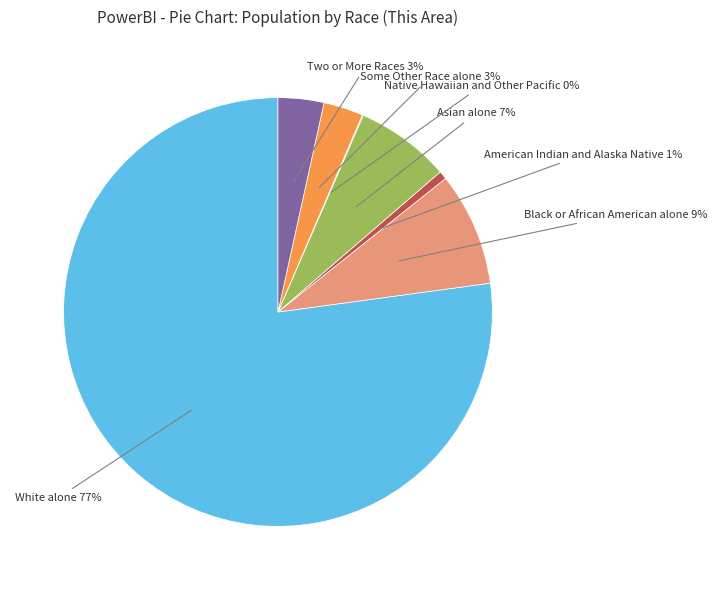

To the nearest percent, what is the average slice percentage?

14%